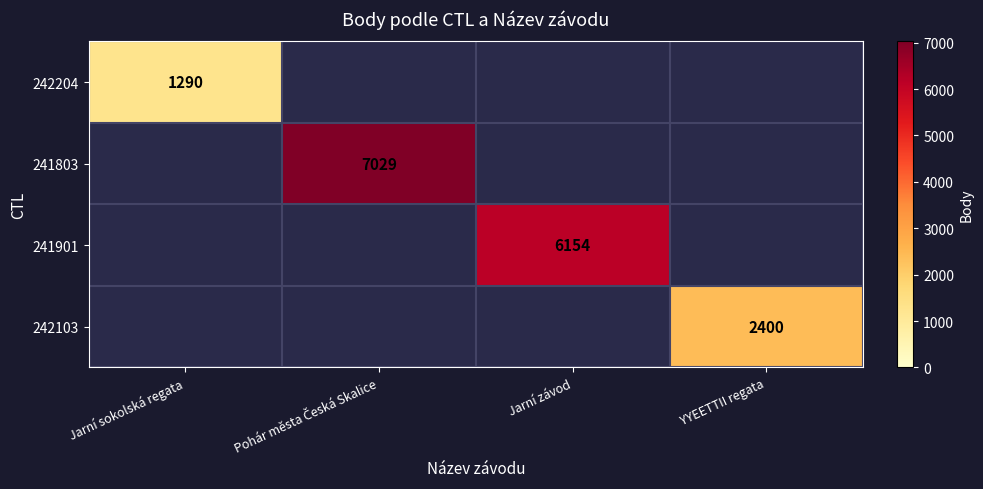

Count the number of data series in this chart.

4